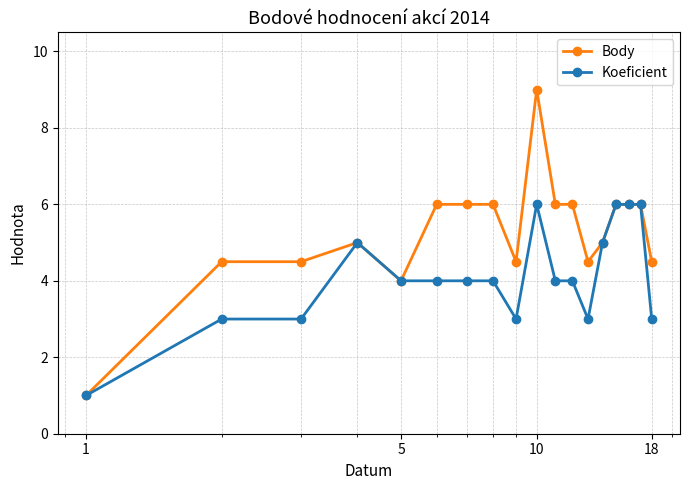

What is the value of the Koeficient point at the 3rd from the left?

3.0